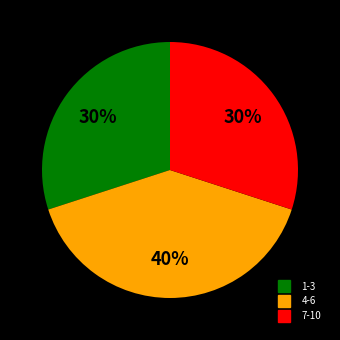

Count the number of slices in the pie.

3